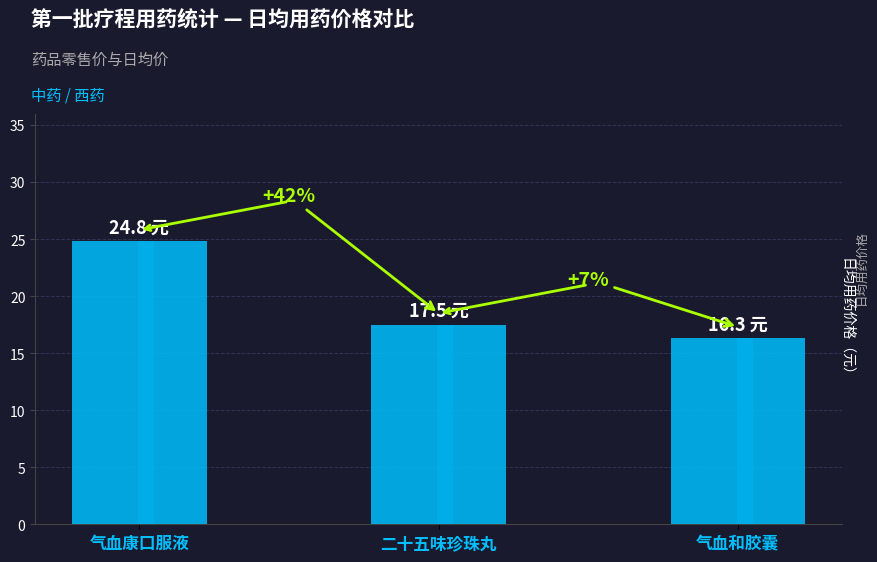

Reading right to left, extract all data points from this chart.

16.3	17.5	24.8